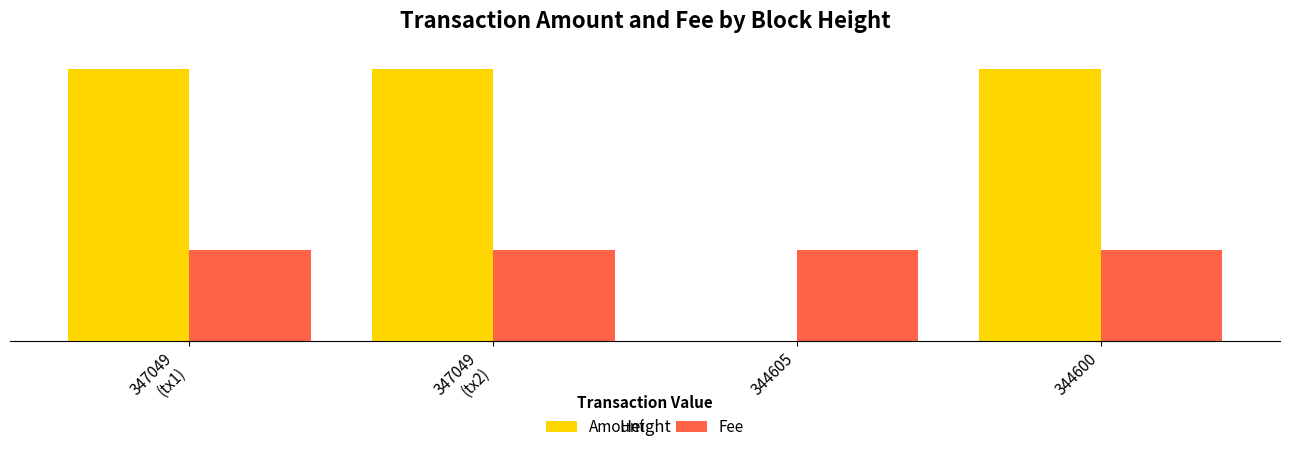

Does the chart contain stacked bars?

No